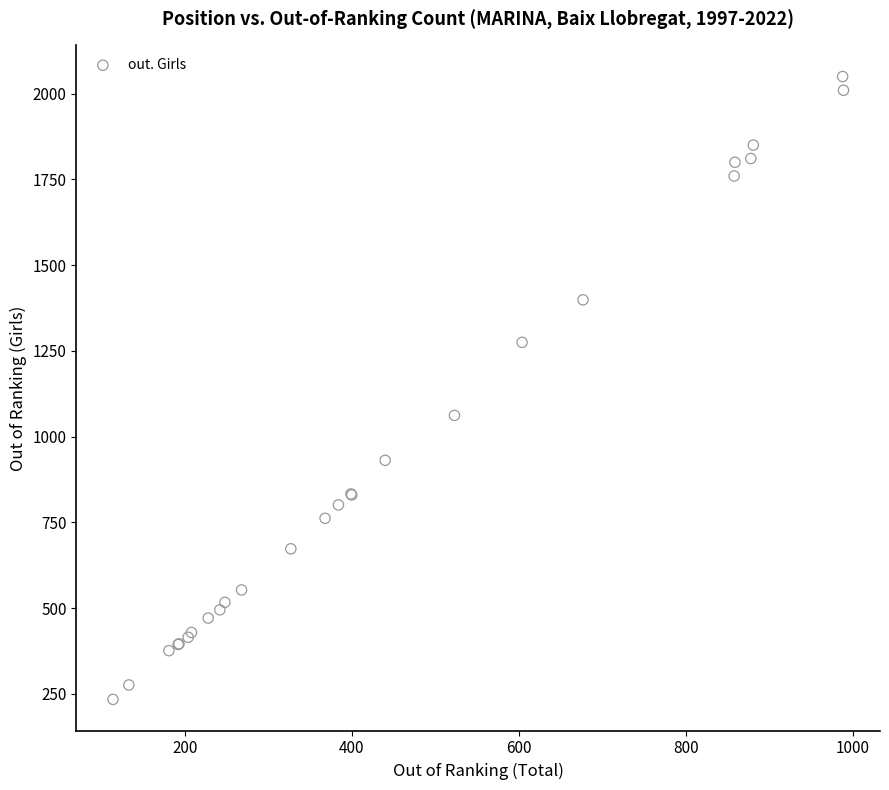

What Y value in the scatter plot is closest to 1142?

1062